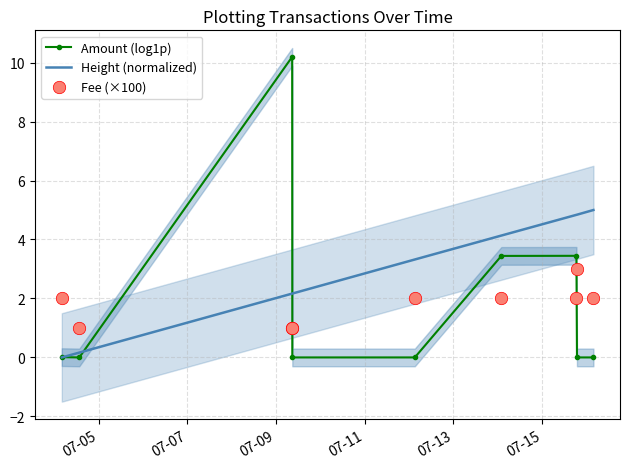

Which series contains the highest Y value?

Amount (log1p)